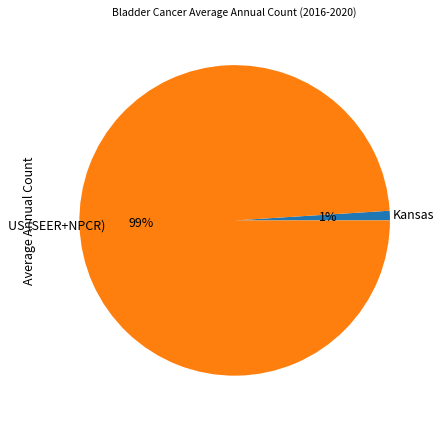

Is the sum of Kansas and US (SEER+NPCR) greater than half?

Yes